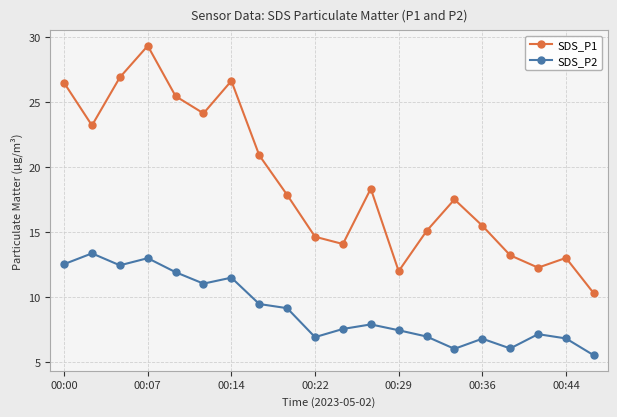

How many series are shown in this chart?

2